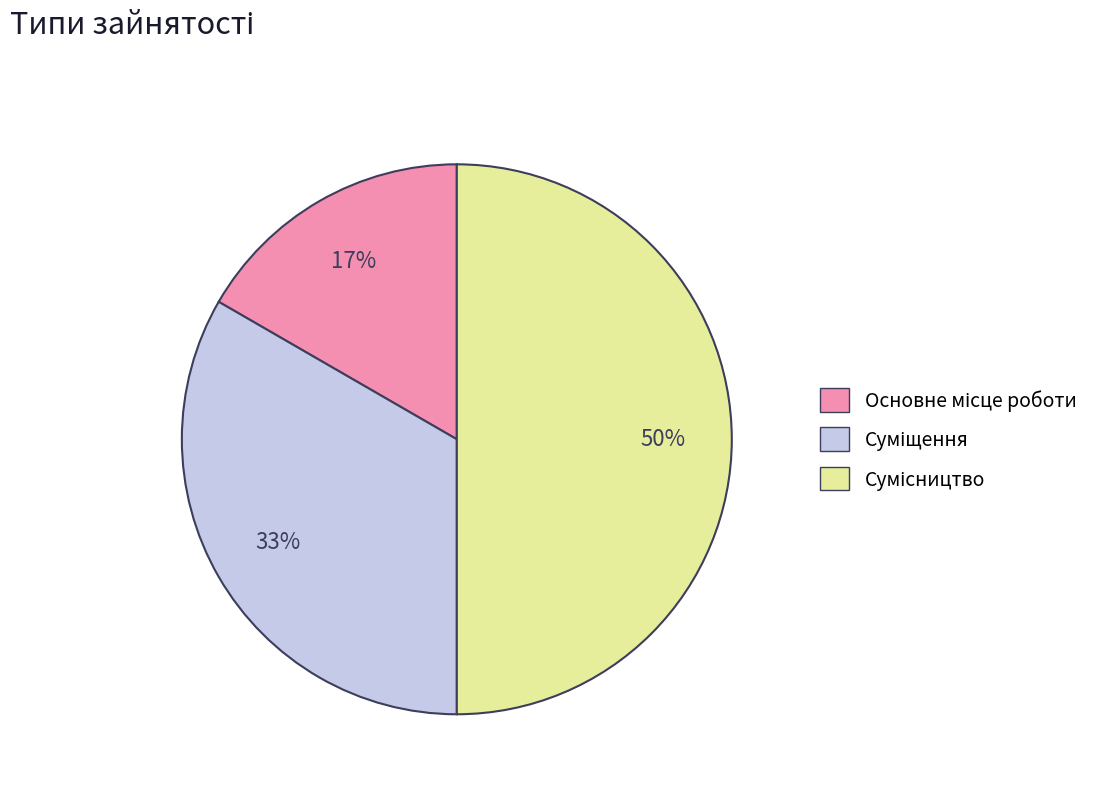

To the nearest percent, what is the difference between the largest and smallest slice percentages?

33%